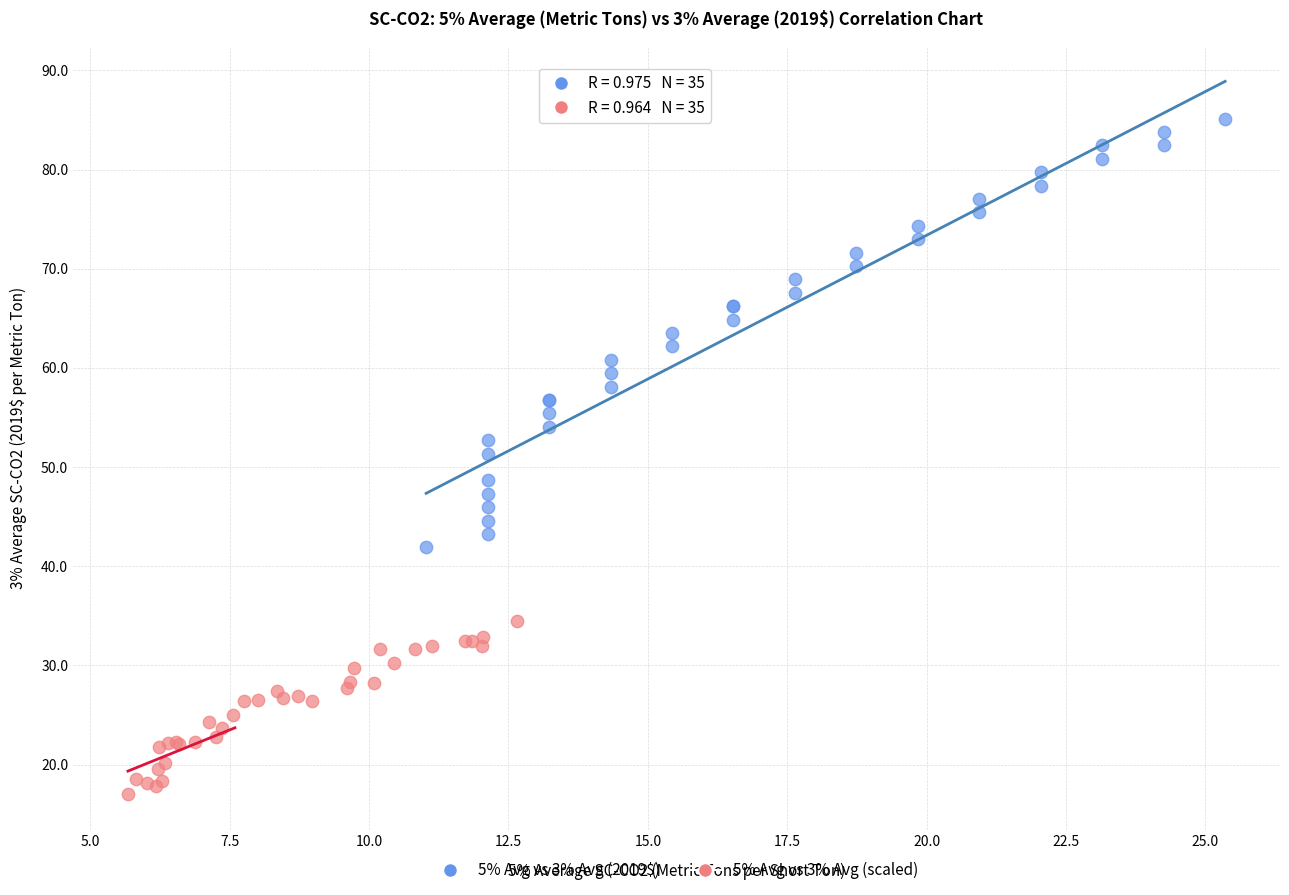

Which series contains the highest Y value?

5% Avg vs 3% Avg (2019$)